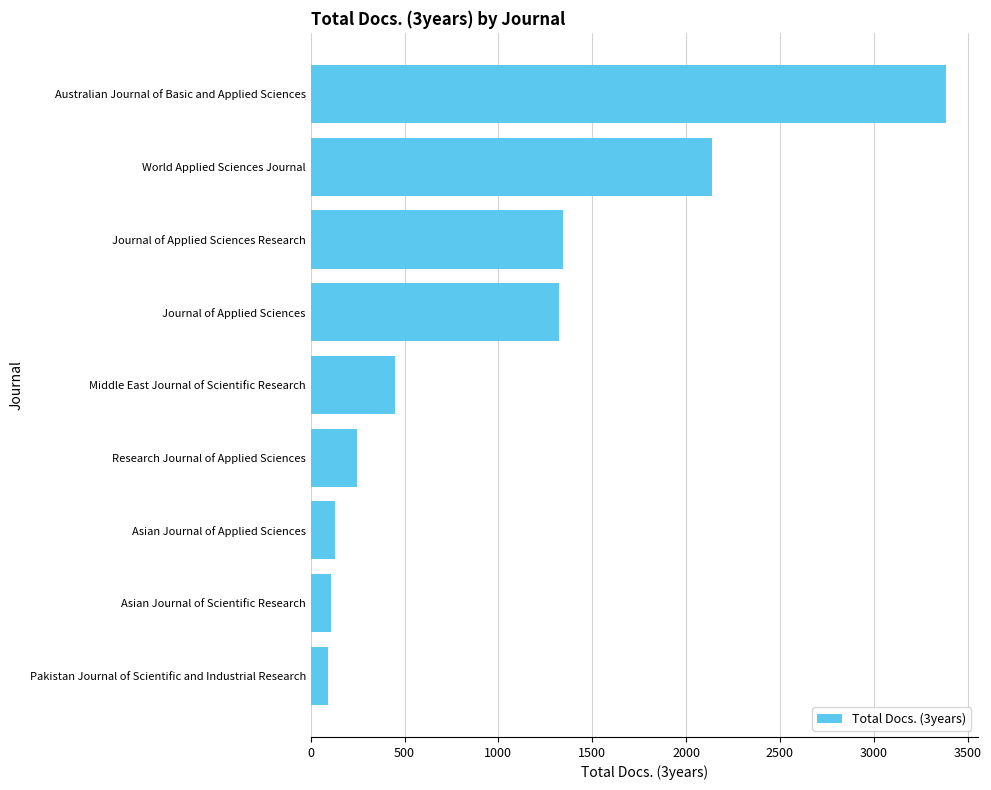

True or false: the data shows 474 at World Applied Sciences Journal.

False